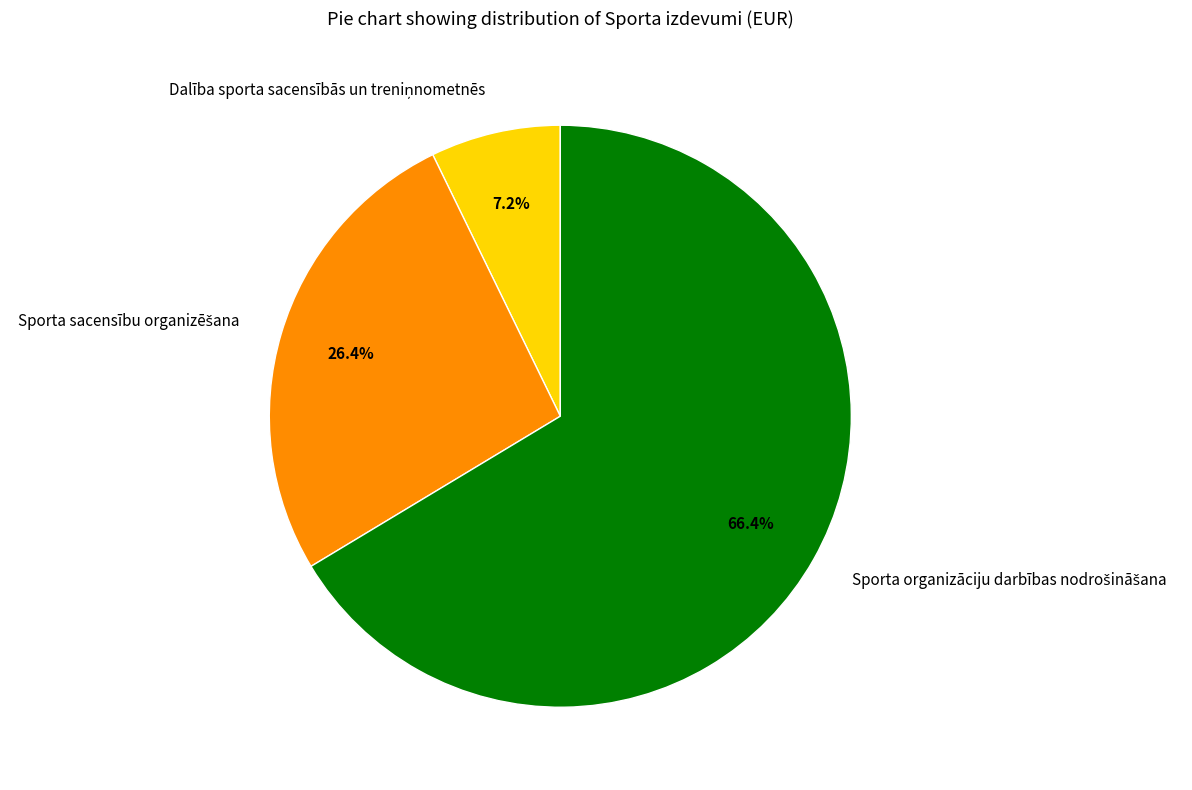

Does any single category account for the majority?

Yes